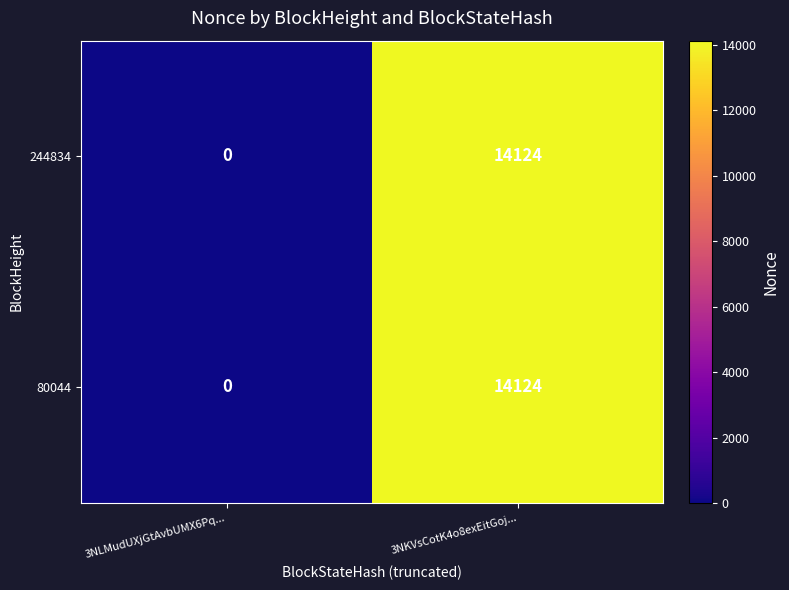

Which category has the highest value in the 244834 series?

3NKVsCotK4o8exEitGoj...